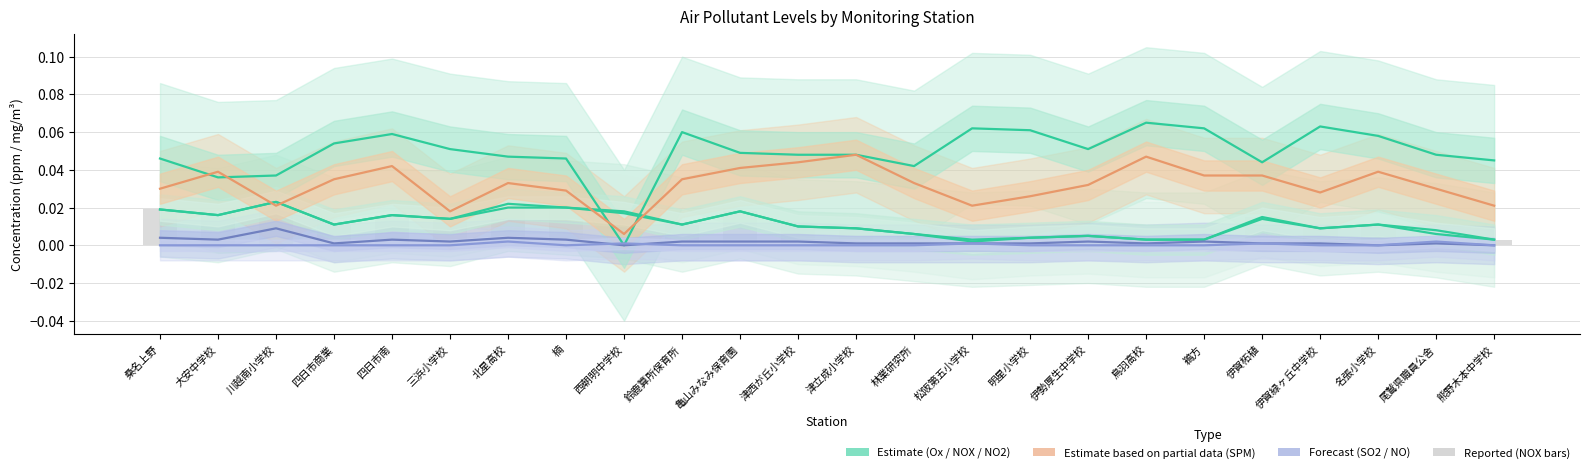

How many distinct data groups are displayed?

6